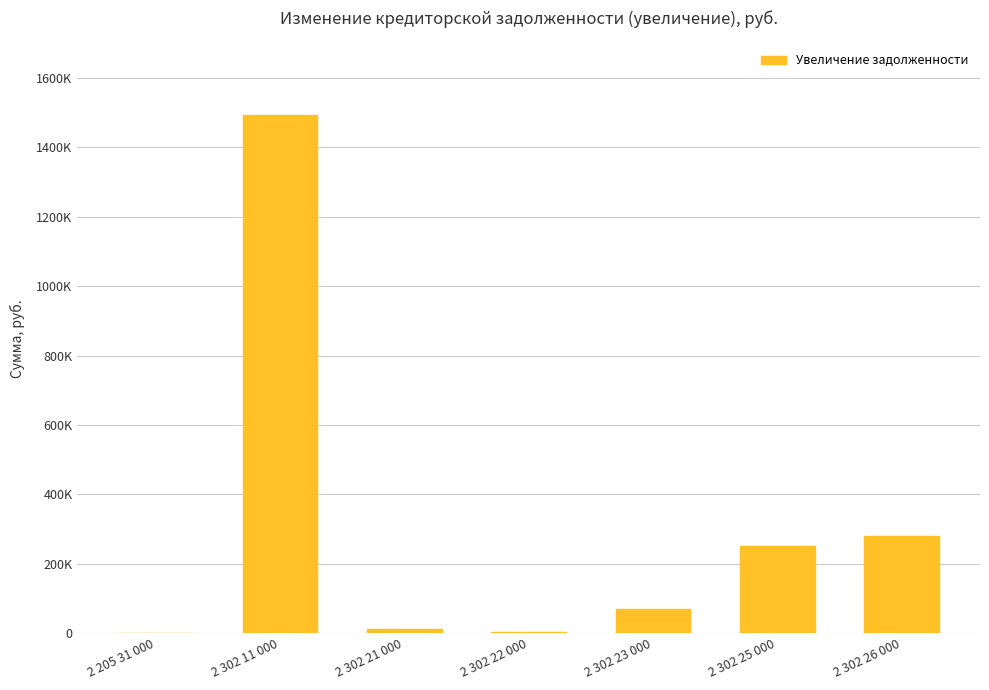

Reading left to right, transcribe all the data shown in this chart.

2 205 31 000=0.0	2 302 11 000=1493387.0	2 302 21 000=12640.9	2 302 22 000=4500.0	2 302 23 000=70000.0	2 302 25 000=252303.1	2 302 26 000=279281.0